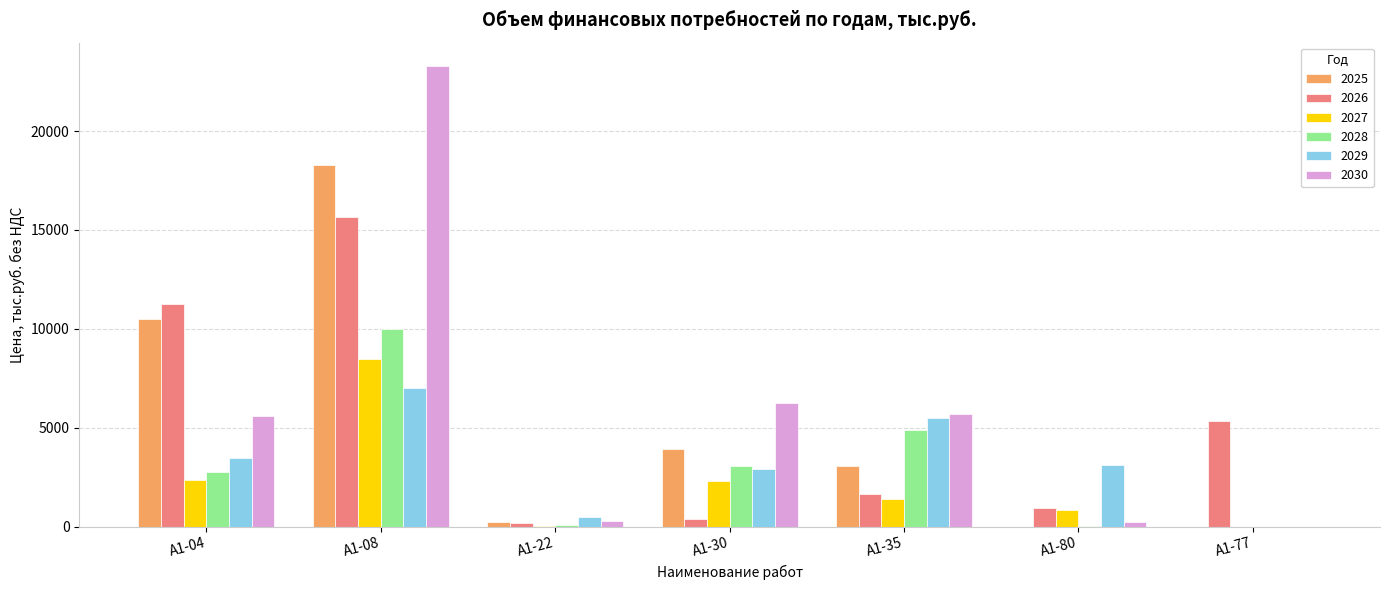

What are all the series names shown in the legend?

2025, 2026, 2027, 2028, 2029, 2030